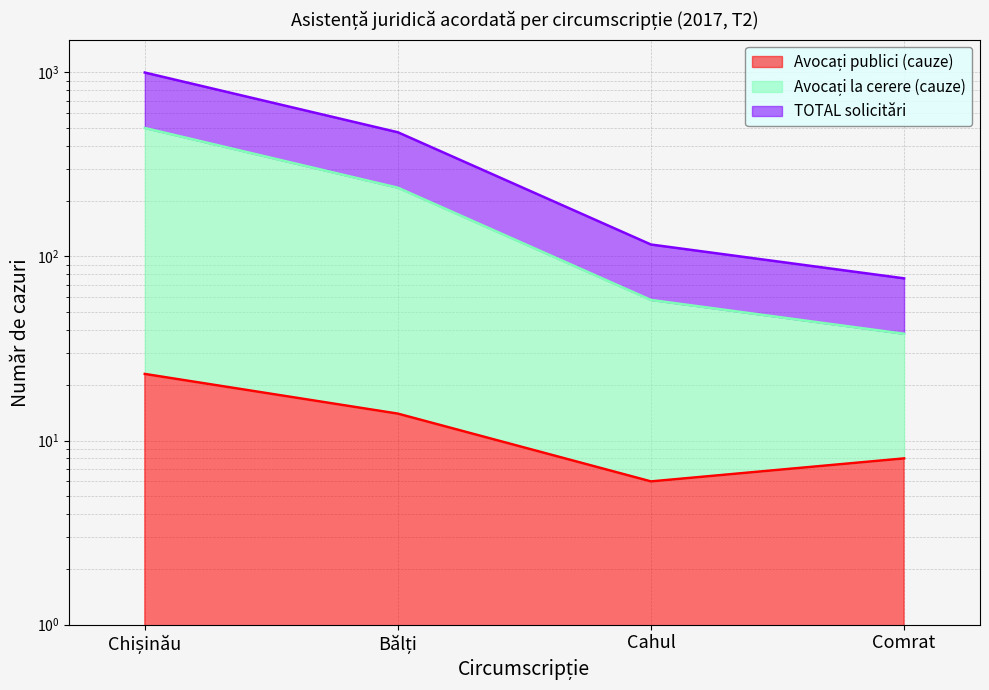

What is the average value of the TOTAL solicitări series?

415